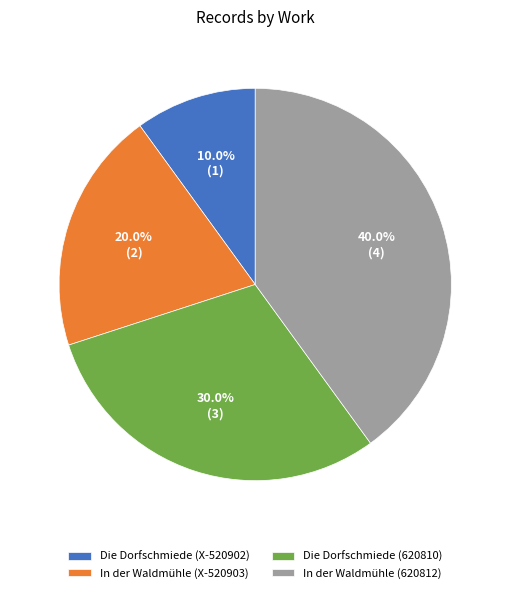

To the nearest percent, what portion does In der Waldmühle (620812) represent?

40%